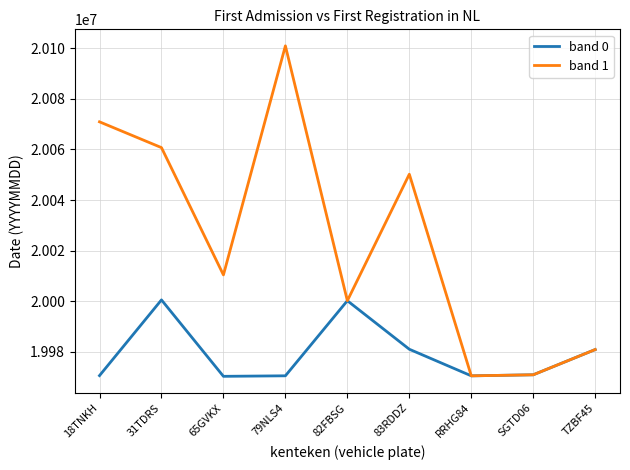

Rank the series at 31TDRS from highest to lowest value.

band 1, band 0